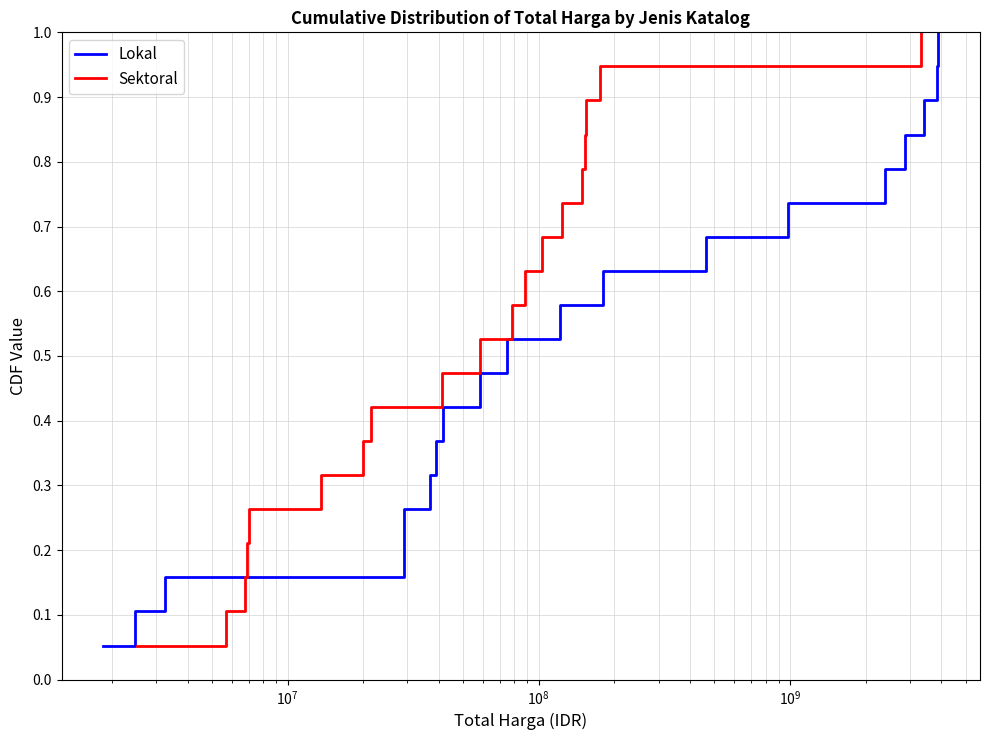

What is the highest value of the Sektoral series?

1.0